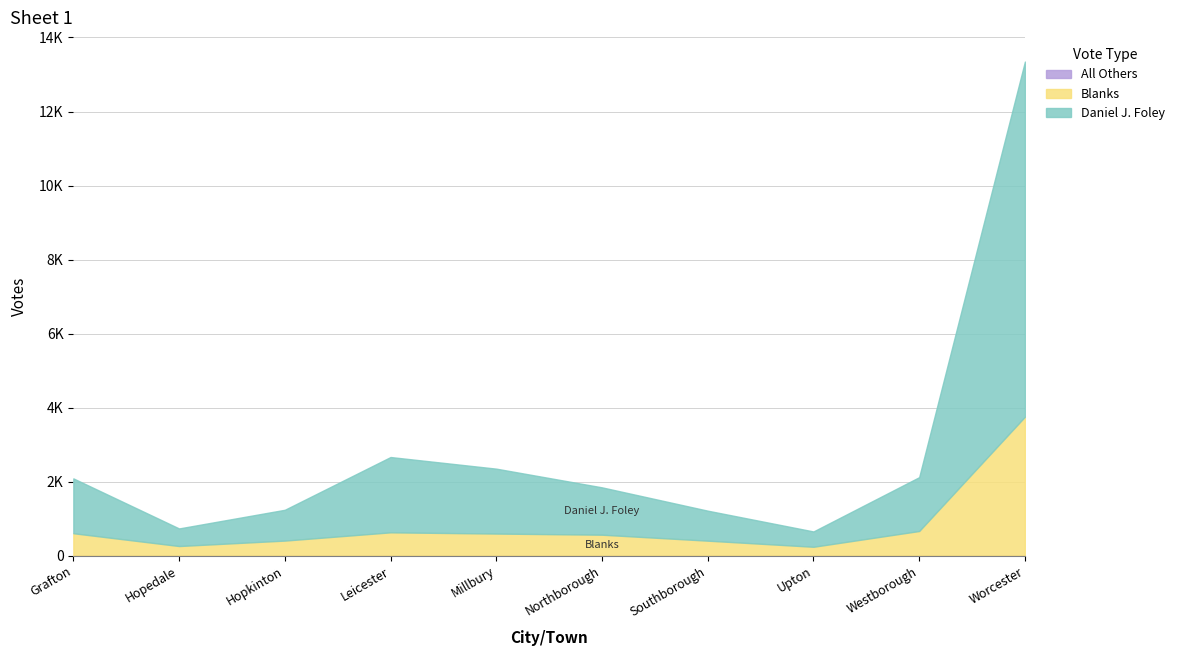

True or false: Daniel J. Foley and All Others intersect in this chart.

False